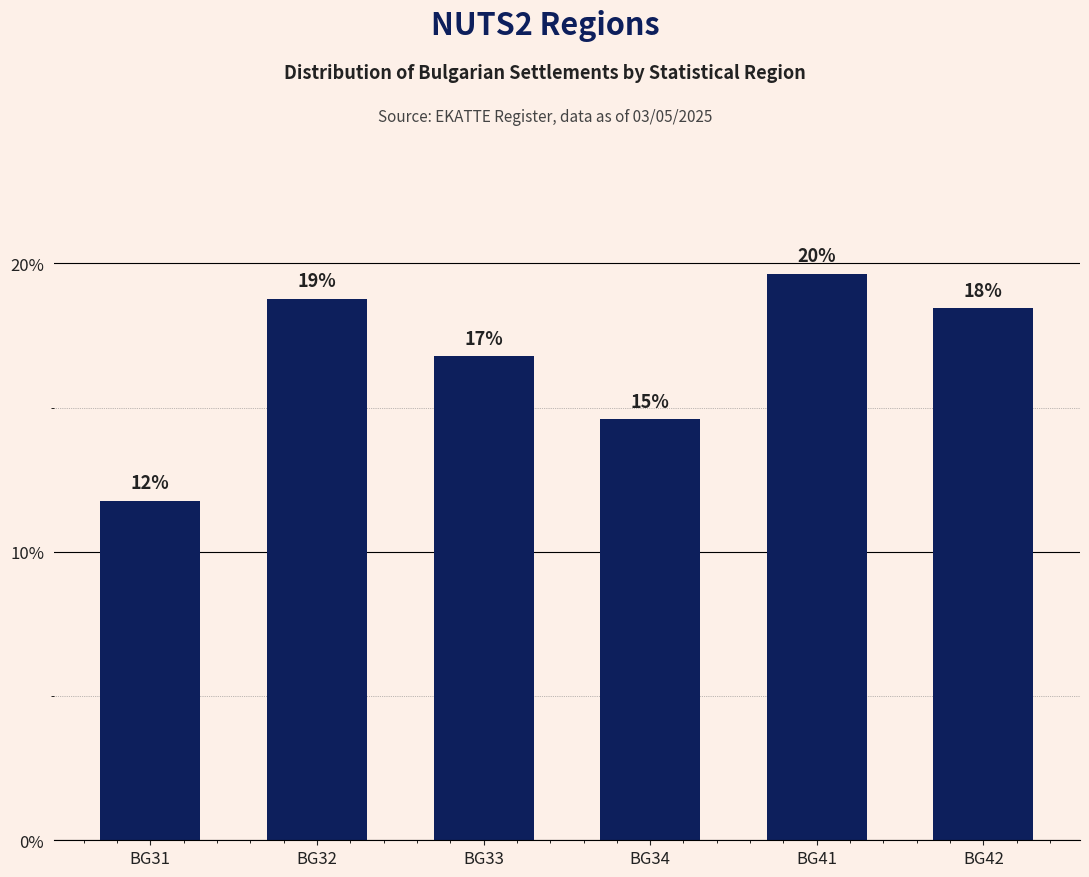

The value at BG34 is 8.0. True or false?

False